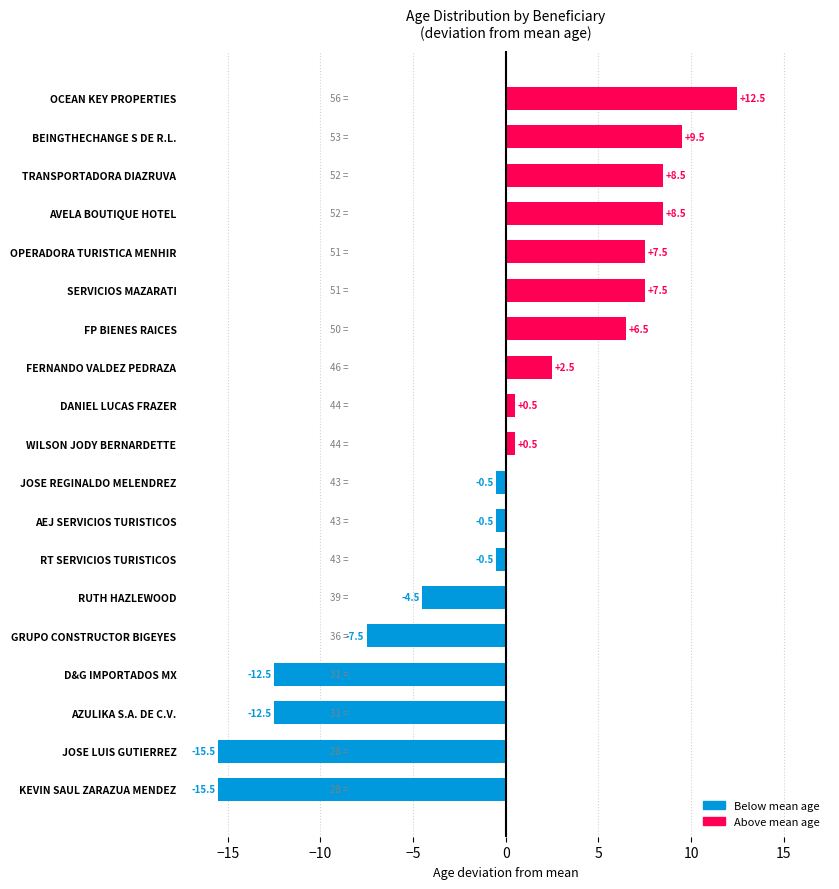

What is the change in value from JOSE LUIS GUTIERREZ to JOSE REGINALDO MELENDREZ?

+15.0